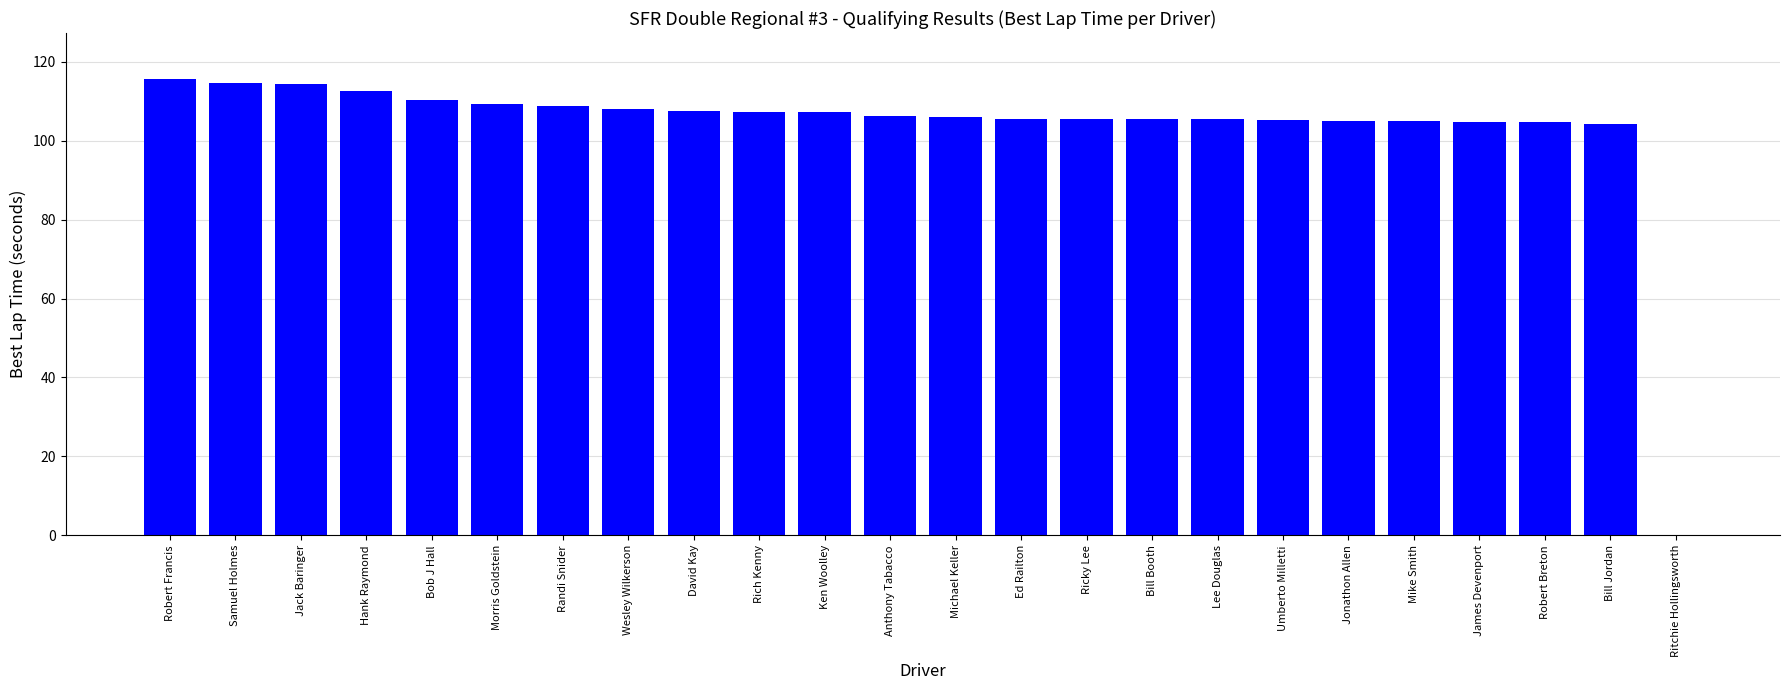

Read the value at Ed Railton.

105.6